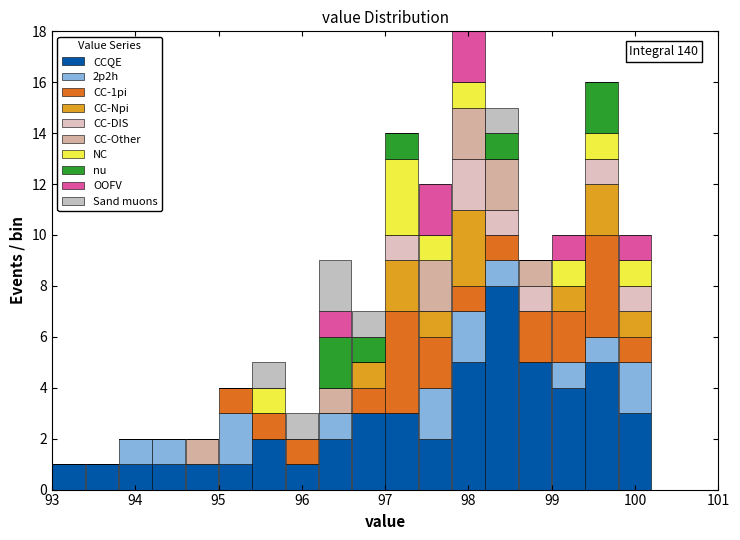

Which range on the x-axis has the tallest stacked bar (by total height)?

97.8 to 98.2